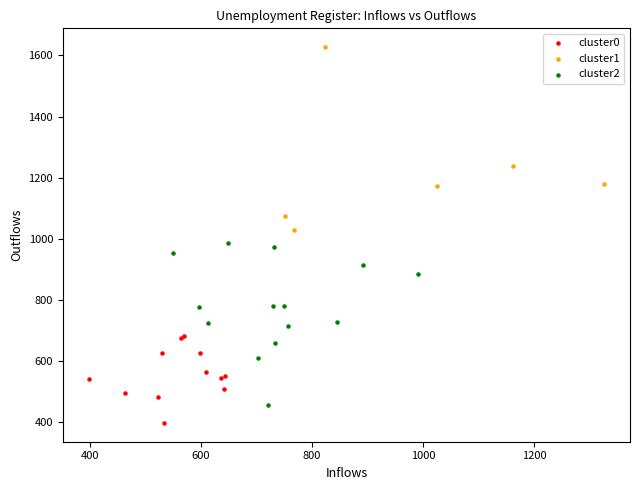

Which series reaches the minimum Y coordinate?

cluster0